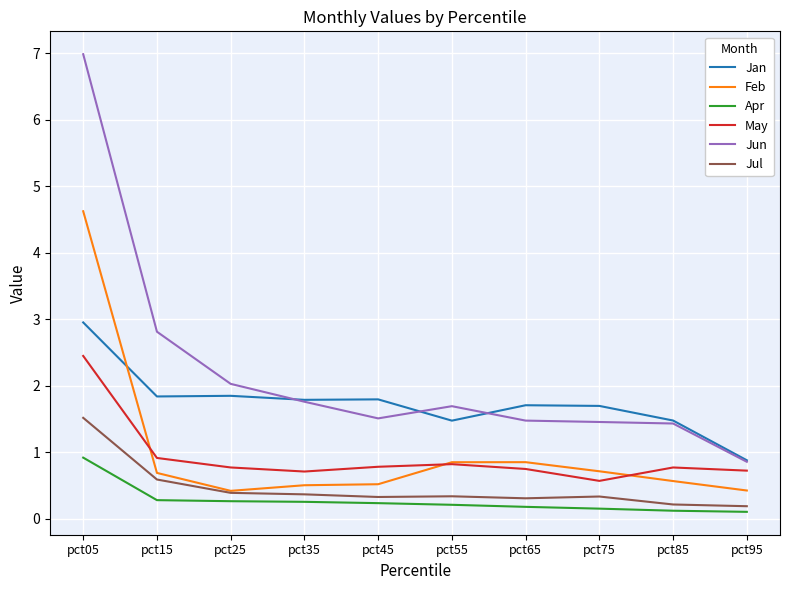

The value of Jan at pct05 is 4.6. True or false?

False